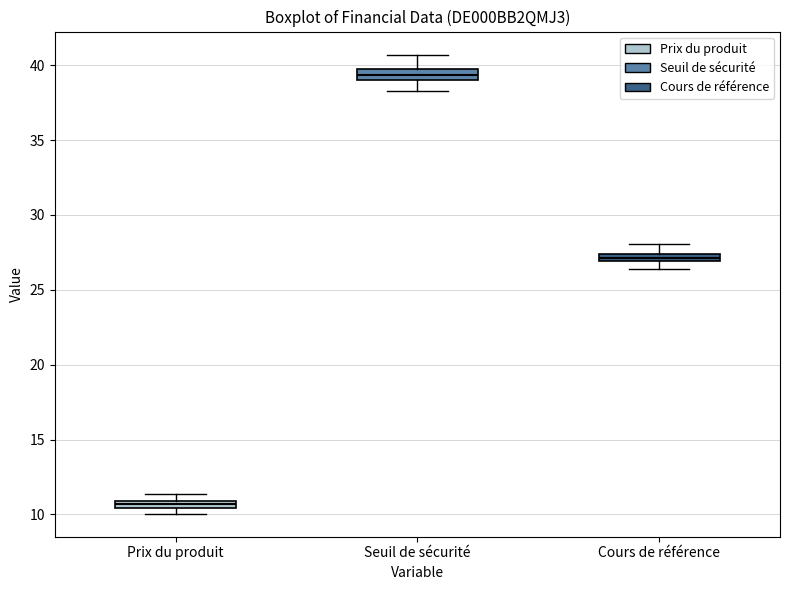

Where does the upper whisker of the box for Cours de référence end on the y-axis? The values are not printed on the chart, so give them approximately, as read against the axis.

28.0